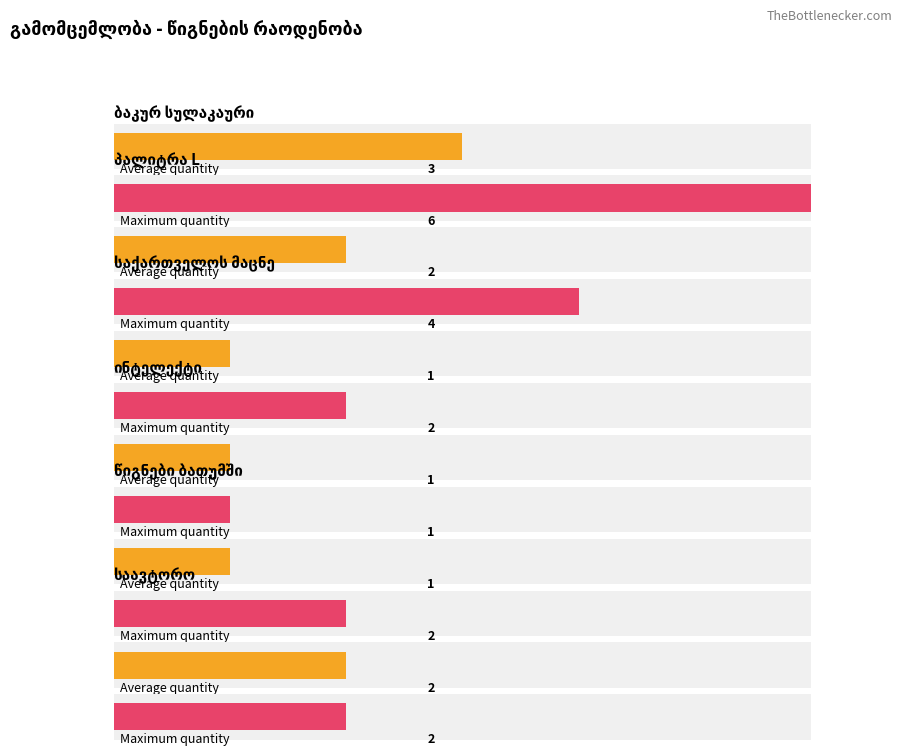

List the series in order of their overall mean, lowest first.

Average utilization, Maximum utilization